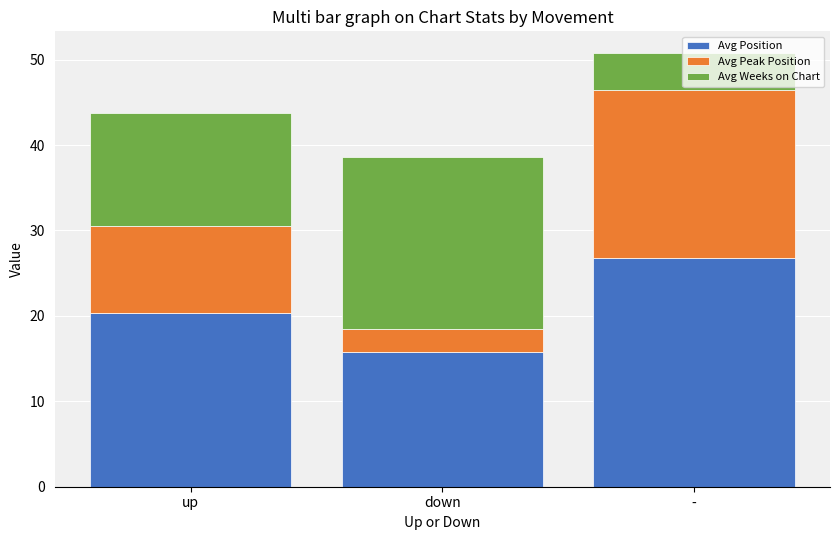

What is the average value of the Avg Position series?

20.9